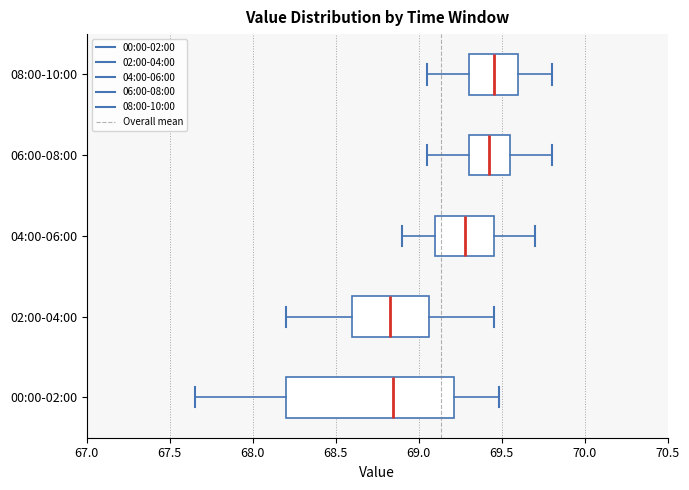

Reading bottom to top, transcribe this box plot: for each box, give where its median line is, the range the box spans, and where its two whiskers end, as read against the x-axis. The values are not printed on the chart, so give them approximately, as read against the axis.

00:00-02:00: median 68.85, box 68.20 to 69.20, whiskers 67.65 to 69.50
02:00-04:00: median 68.85, box 68.60 to 69.05, whiskers 68.20 to 69.45
04:00-06:00: median 69.30, box 69.10 to 69.45, whiskers 68.90 to 69.70
06:00-08:00: median 69.45, box 69.30 to 69.55, whiskers 69.05 to 69.80
08:00-10:00: median 69.45, box 69.30 to 69.60, whiskers 69.05 to 69.80